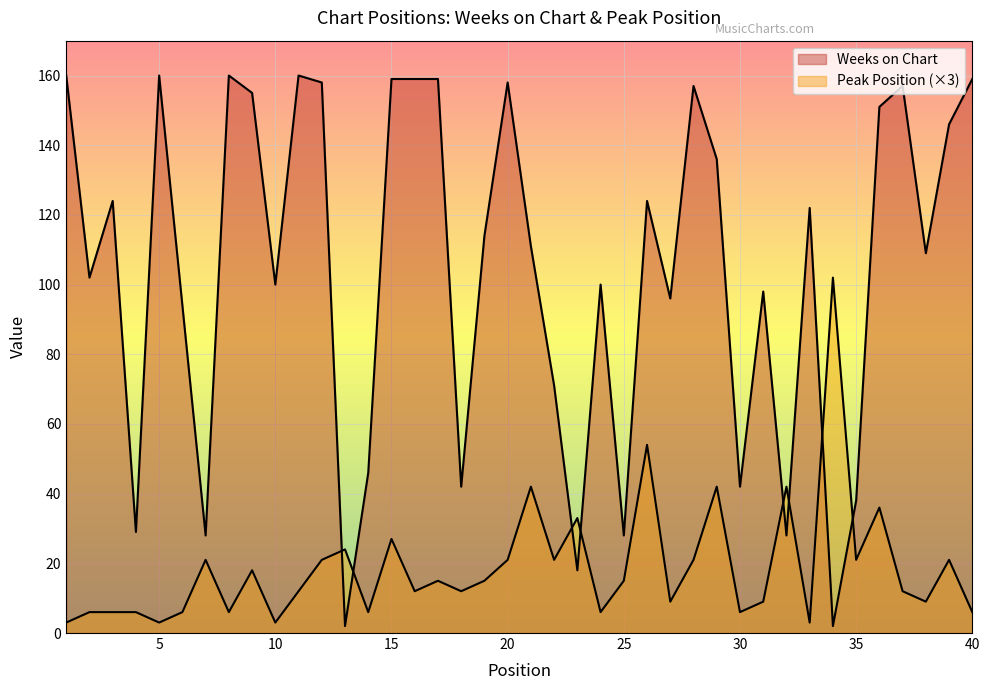

What is the difference between the Peak Position values at 33 and 31?

6